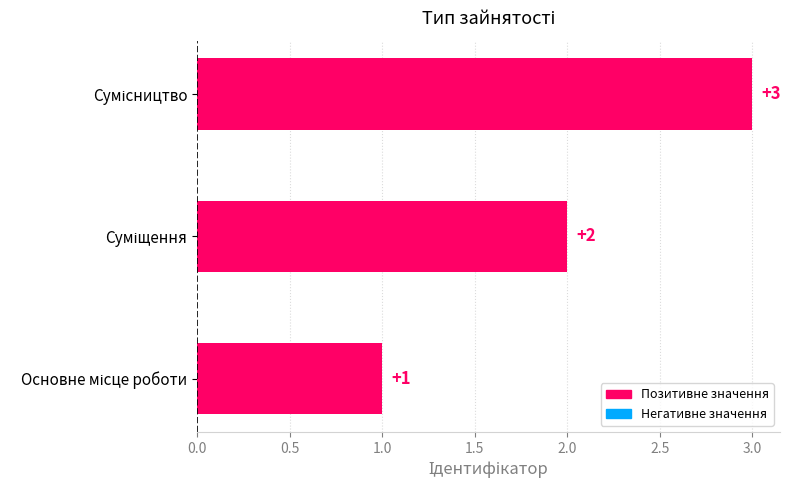

Count the number of categories in the chart.

3